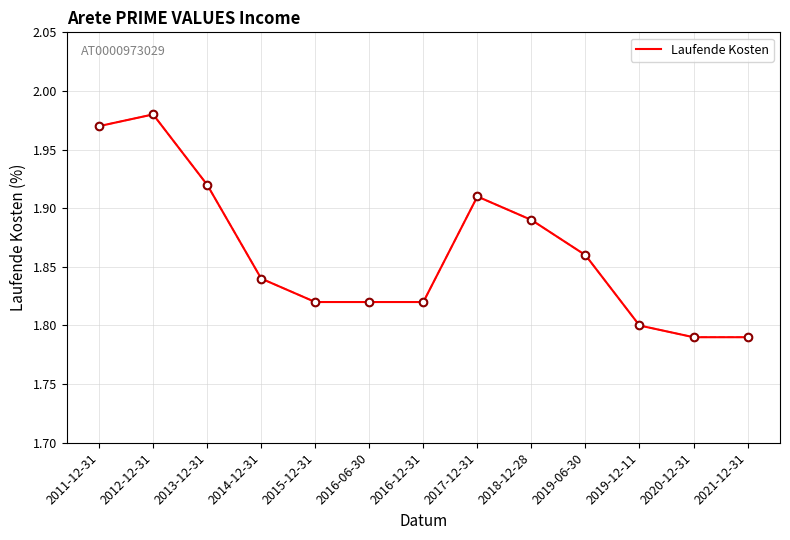

The chart shows a value of 1.8 at 2014-12-31. True or false?

True